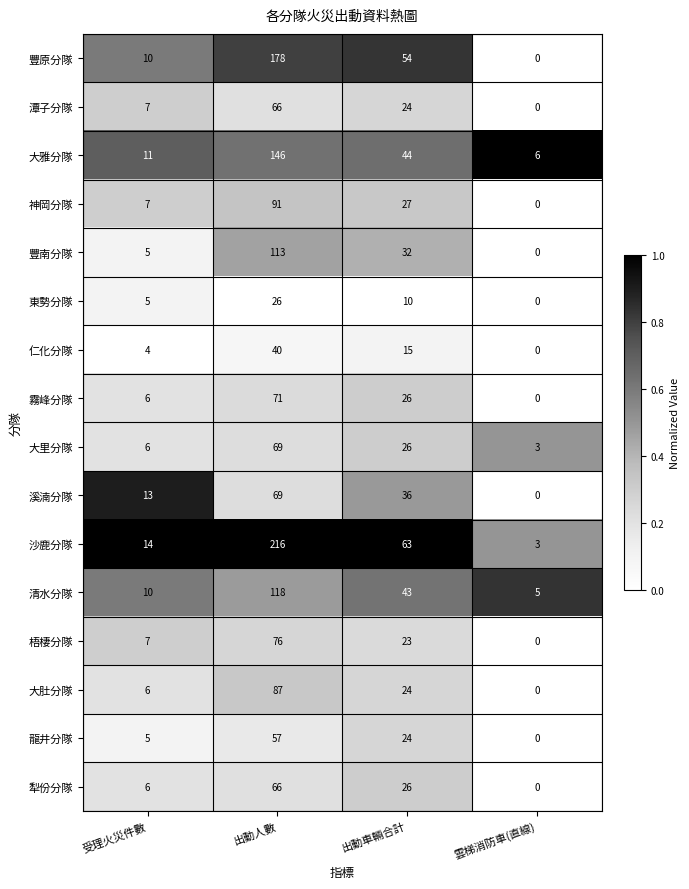

At which category does the chart reach its peak across all series?

出動人數